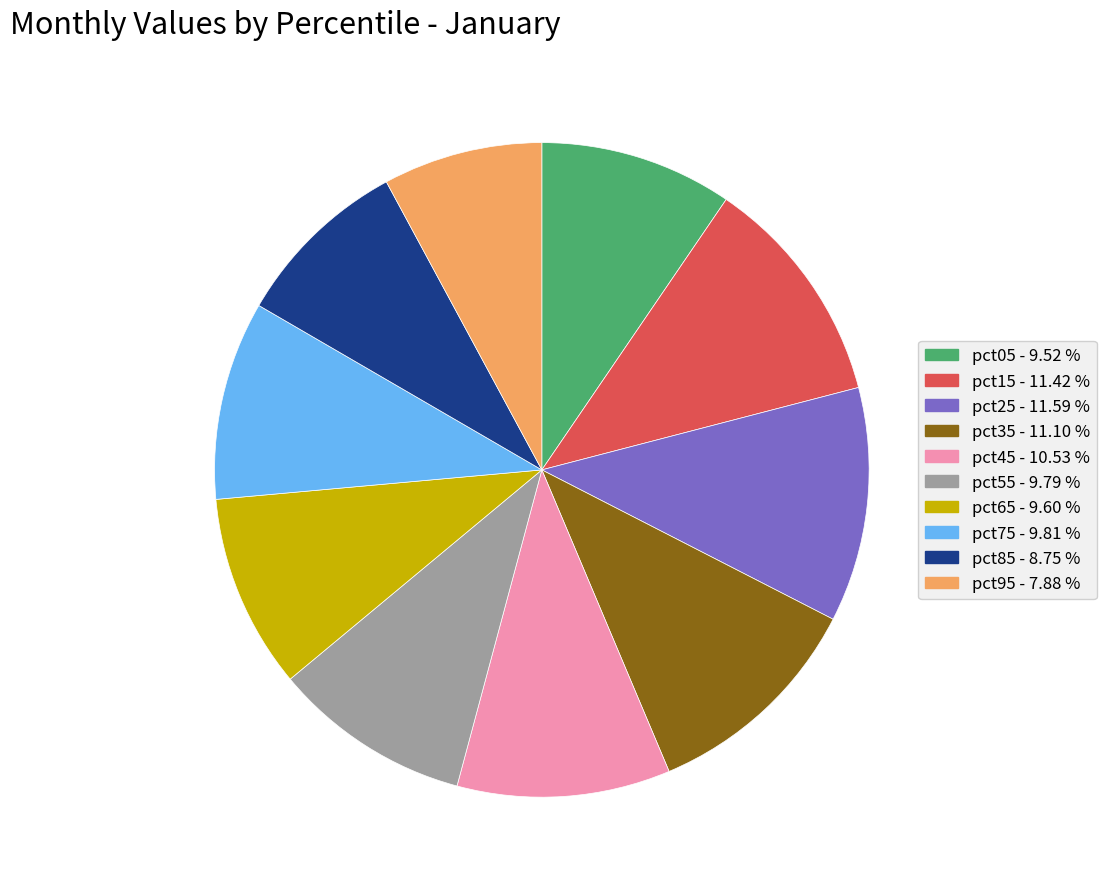

Which category has the smallest portion of the pie?

pct95